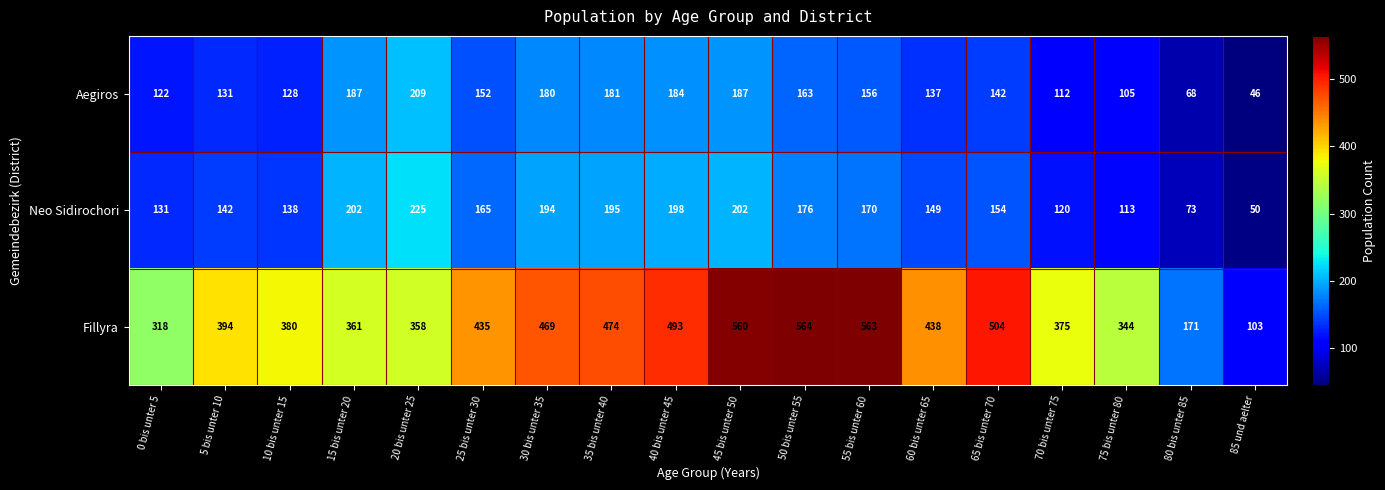

At 65 bis unter 70, list the series in order from largest to smallest.

Fillyra, Neo Sidirochori, Aegiros